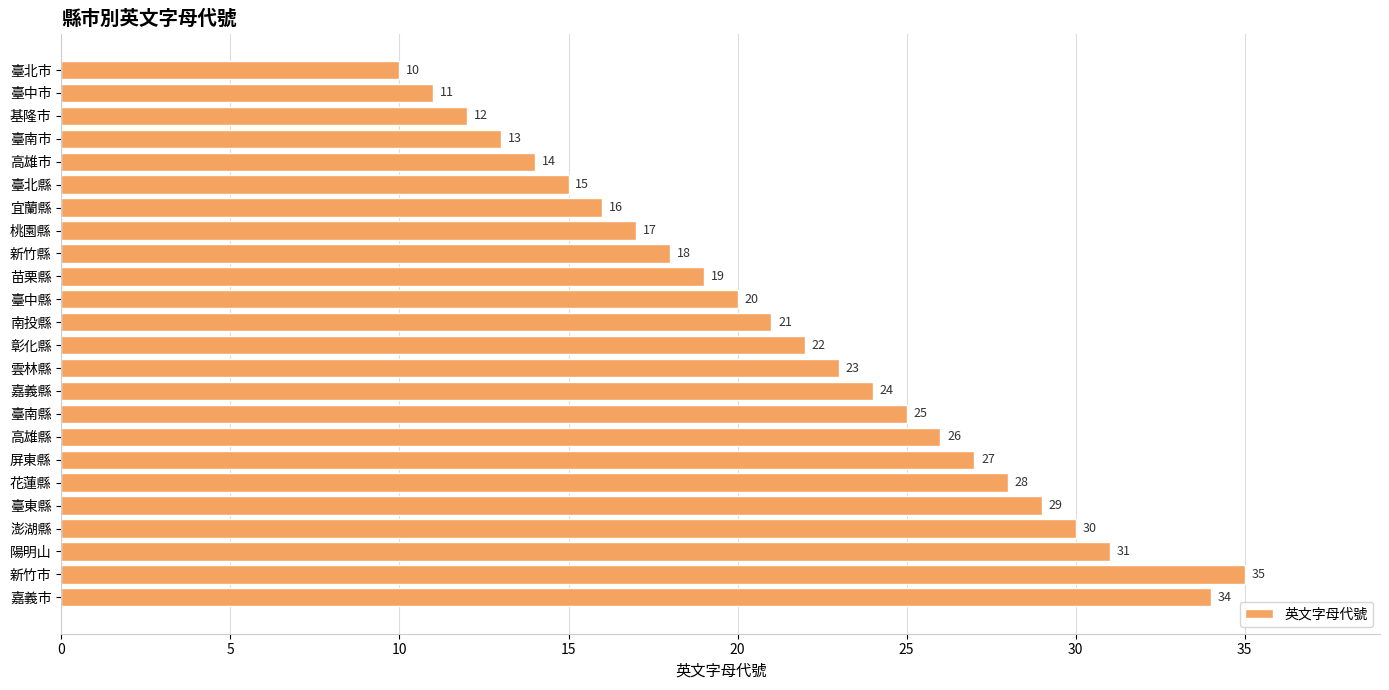

Where is the data nearest to the value 22?

彰化縣